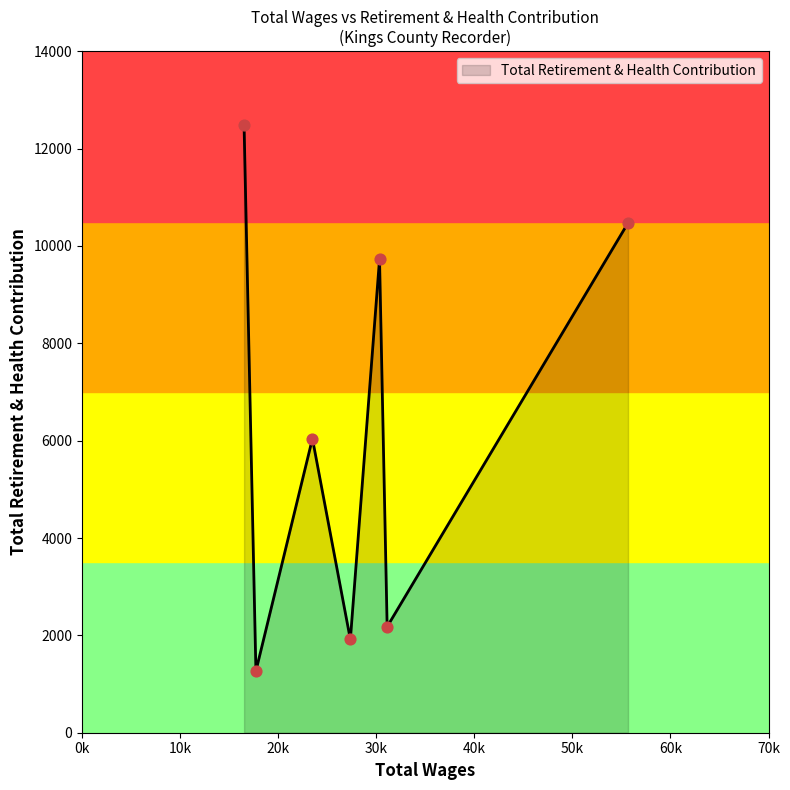

How many interior local valleys (lower than both neighbors) does the data have?

3